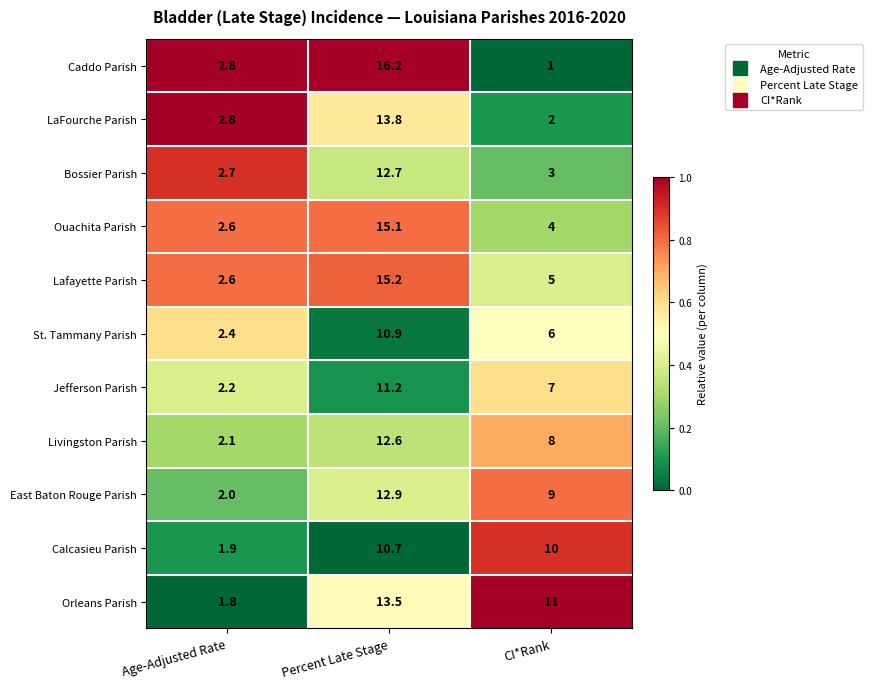

What is the greatest value displayed?

16.2